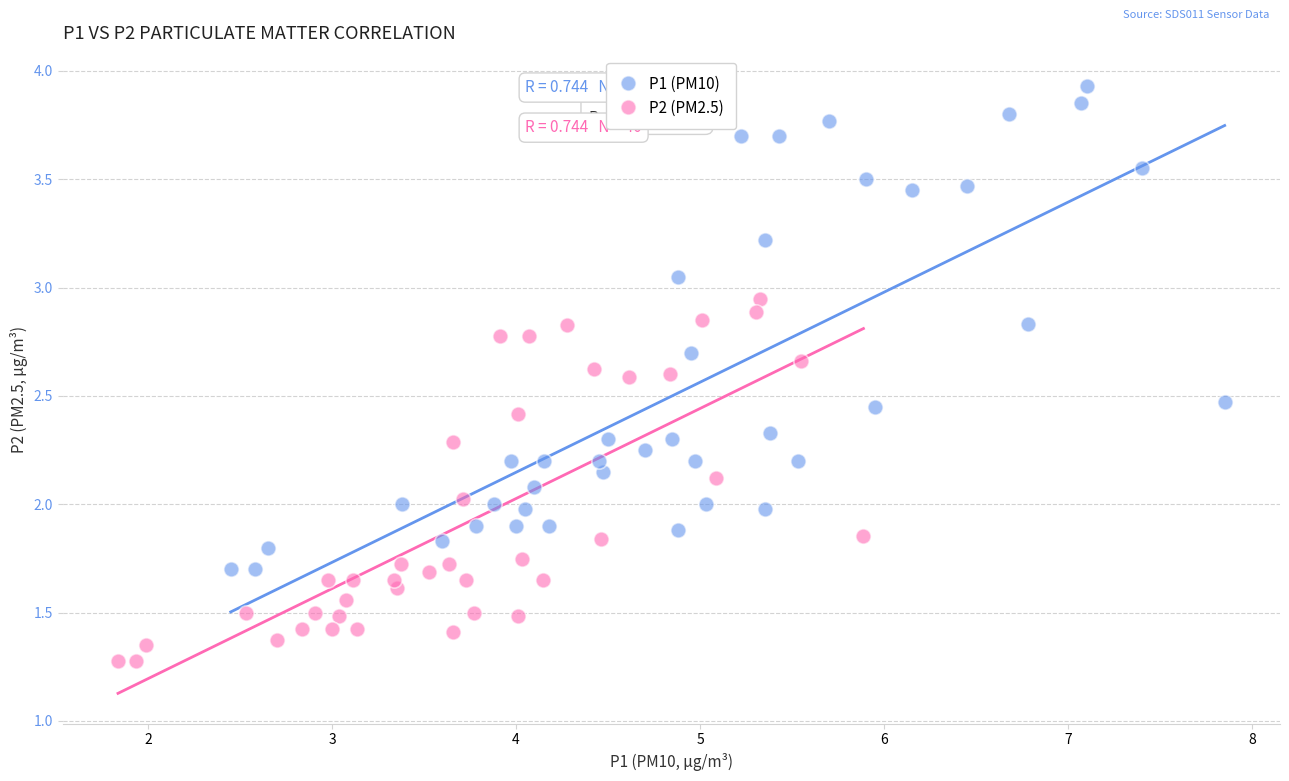

Which series has the widest spread of Y values?

P1 (PM10)